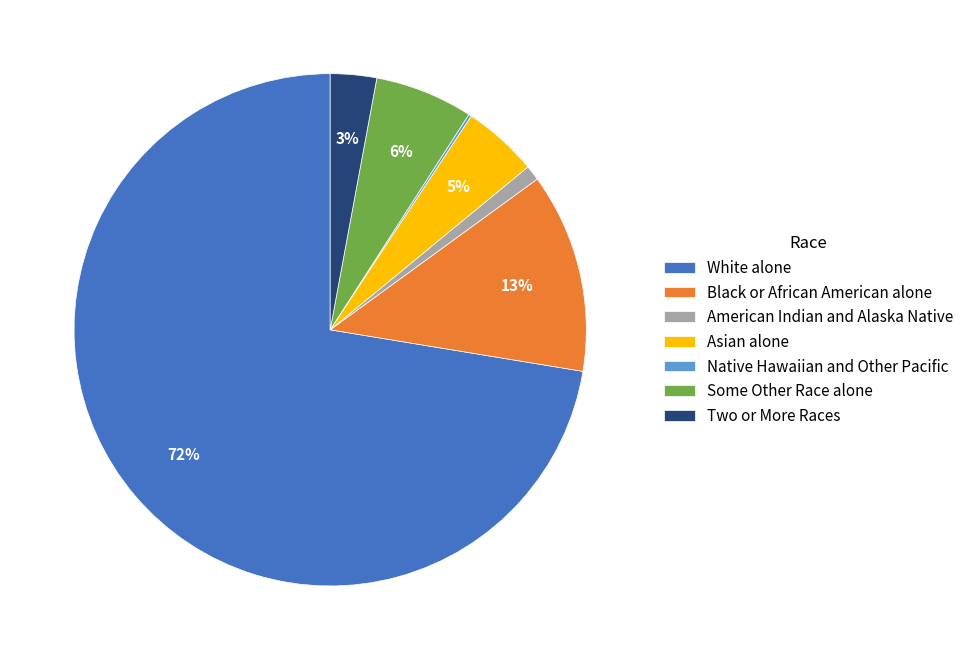

Does any single category account for the majority?

Yes